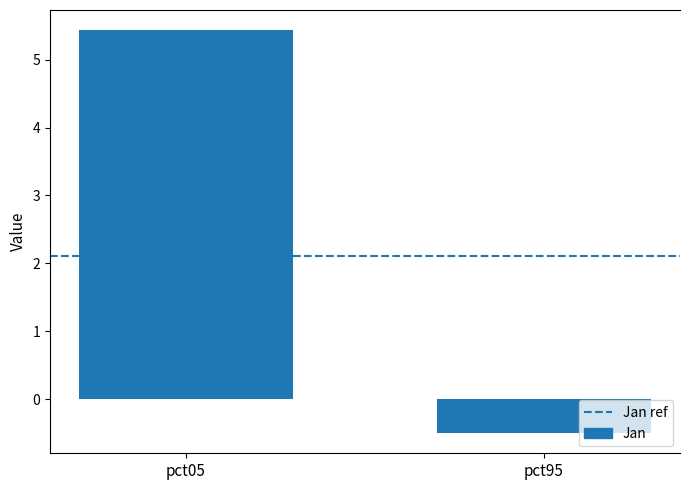

How many positive values are there?

1